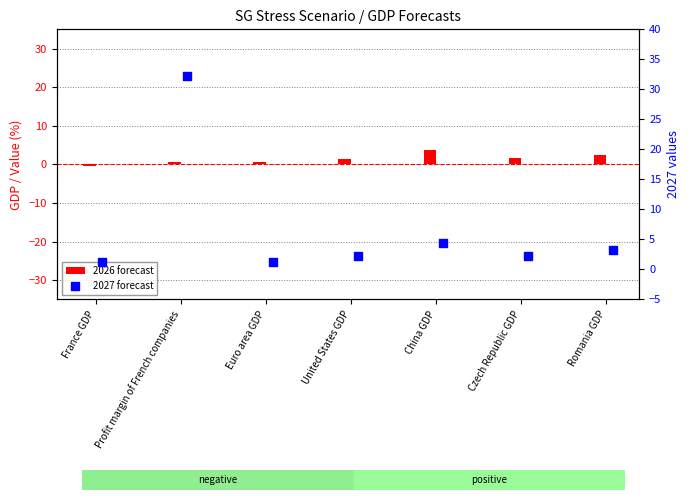

At which category is the sum across all series the highest?

Profit margin of French companies